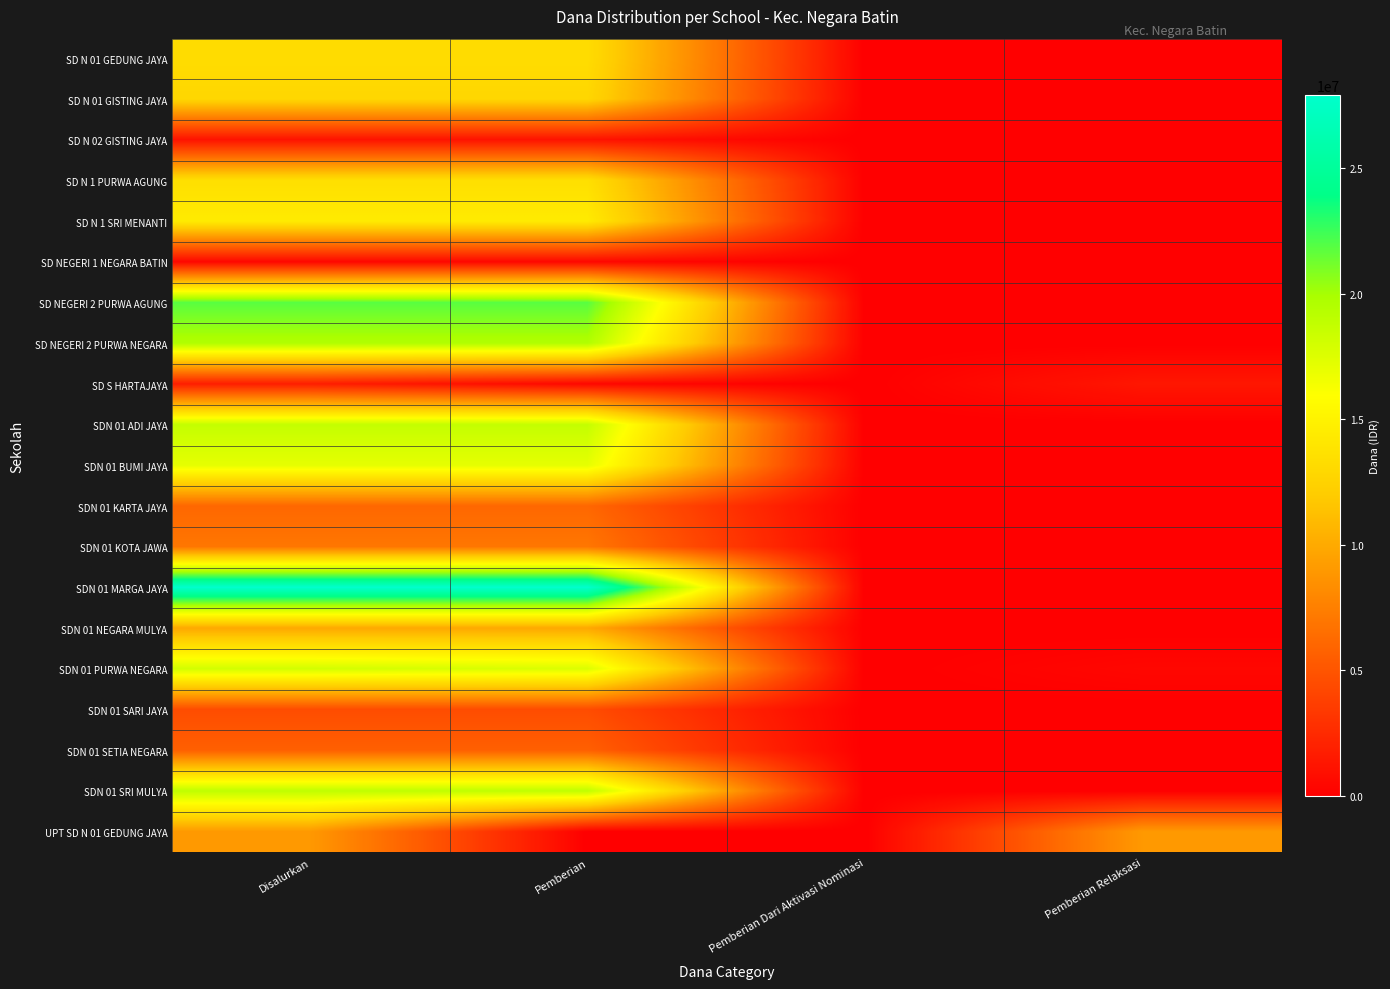

Reading left to right, extract all data points from this chart.

SD N 01 GEDUNG JAYA: Disalurkan=13275000	Pemberian=13275000	Pemberian Dari Aktivasi Nominasi=0	Pemberian Relaksasi=0
SD N 01 GISTING JAYA: Disalurkan=12825000	Pemberian=12825000	Pemberian Dari Aktivasi Nominasi=0	Pemberian Relaksasi=0
SD N 02 GISTING JAYA: Disalurkan=1125000	Pemberian=1125000	Pemberian Dari Aktivasi Nominasi=0	Pemberian Relaksasi=0
SD N 1 PURWA AGUNG: Disalurkan=13500000	Pemberian=13500000	Pemberian Dari Aktivasi Nominasi=0	Pemberian Relaksasi=0
SD N 1 SRI MENANTI: Disalurkan=14400000	Pemberian=14400000	Pemberian Dari Aktivasi Nominasi=0	Pemberian Relaksasi=0
SD NEGERI 1 NEGARA BATIN: Disalurkan=450000	Pemberian=450000	Pemberian Dari Aktivasi Nominasi=0	Pemberian Relaksasi=0
SD NEGERI 2 PURWA AGUNG: Disalurkan=21825000	Pemberian=21825000	Pemberian Dari Aktivasi Nominasi=0	Pemberian Relaksasi=0
SD NEGERI 2 PURWA NEGARA: Disalurkan=19575000	Pemberian=19575000	Pemberian Dari Aktivasi Nominasi=0	Pemberian Relaksasi=0
SD S HARTAJAYA: Disalurkan=1800000	Pemberian=450000	Pemberian Dari Aktivasi Nominasi=0	Pemberian Relaksasi=1350000
SDN 01 ADI JAYA: Disalurkan=18675000	Pemberian=18675000	Pemberian Dari Aktivasi Nominasi=0	Pemberian Relaksasi=0
SDN 01 BUMI JAYA: Disalurkan=17100000	Pemberian=17100000	Pemberian Dari Aktivasi Nominasi=0	Pemberian Relaksasi=0
SDN 01 KARTA JAYA: Disalurkan=6075000	Pemberian=6075000	Pemberian Dari Aktivasi Nominasi=0	Pemberian Relaksasi=0
SDN 01 KOTA JAWA: Disalurkan=6975000	Pemberian=6975000	Pemberian Dari Aktivasi Nominasi=0	Pemberian Relaksasi=0
SDN 01 MARGA JAYA: Disalurkan=27900000	Pemberian=27900000	Pemberian Dari Aktivasi Nominasi=0	Pemberian Relaksasi=0
SDN 01 NEGARA MULYA: Disalurkan=9900000	Pemberian=9900000	Pemberian Dari Aktivasi Nominasi=0	Pemberian Relaksasi=0
SDN 01 PURWA NEGARA: Disalurkan=18000000	Pemberian=17550000	Pemberian Dari Aktivasi Nominasi=0	Pemberian Relaksasi=450000
SDN 01 SARI JAYA: Disalurkan=4500000	Pemberian=4500000	Pemberian Dari Aktivasi Nominasi=0	Pemberian Relaksasi=0
SDN 01 SETIA NEGARA: Disalurkan=5625000	Pemberian=5625000	Pemberian Dari Aktivasi Nominasi=0	Pemberian Relaksasi=0
SDN 01 SRI MULYA: Disalurkan=18900000	Pemberian=18900000	Pemberian Dari Aktivasi Nominasi=0	Pemberian Relaksasi=0
UPT SD N 01 GEDUNG JAYA: Disalurkan=9000000	Pemberian=0	Pemberian Dari Aktivasi Nominasi=0	Pemberian Relaksasi=9000000